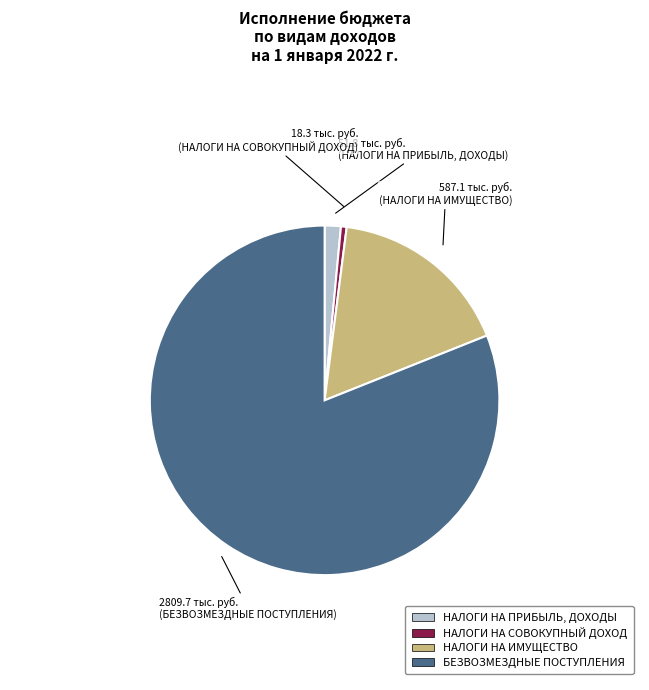

The НАЛОГИ НА ИМУЩЕСТВО slice represents 17% of the pie. True or false?

True